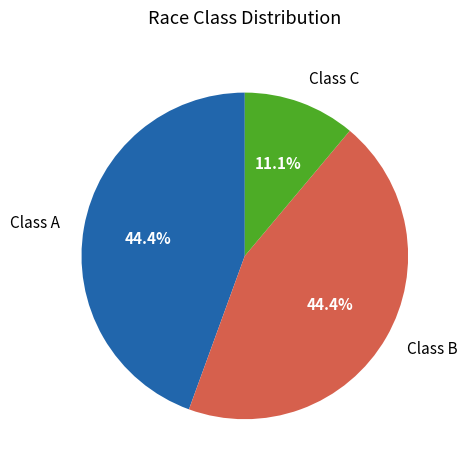

Is the sum of Class C and Class A greater than half?

Yes